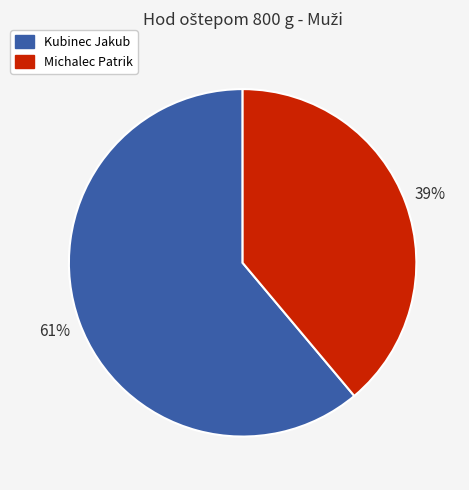

Which slice is the smallest?

Michalec Patrik